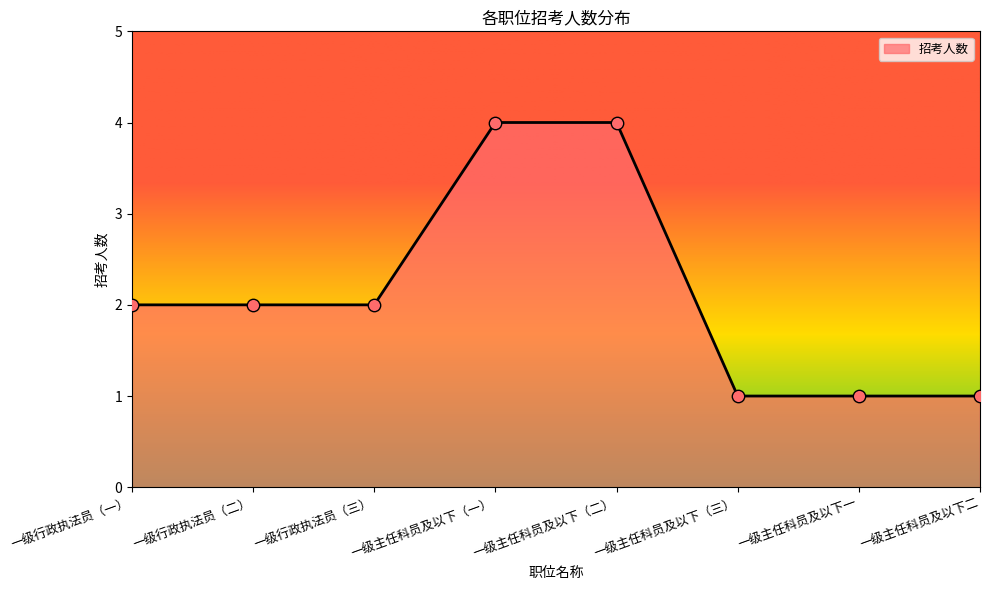

Between 一级行政执法员（二） and 一级主任科员及以下（三）, which is larger?

一级行政执法员（二）